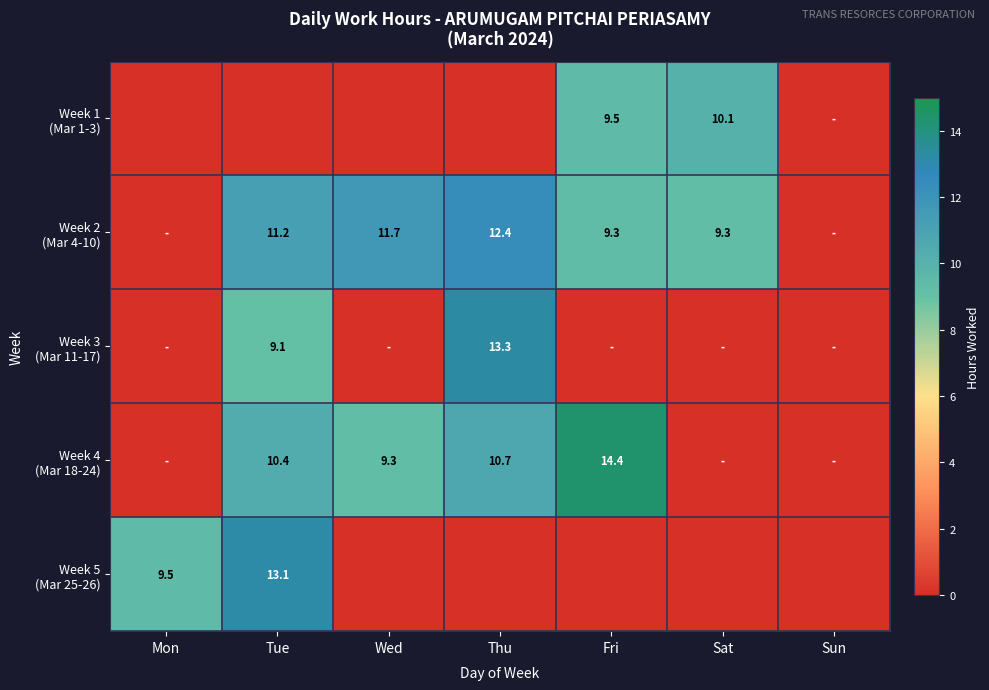

What is the difference between the Week 2 (Mar 4-10) values at Tue and Thu?

1.2